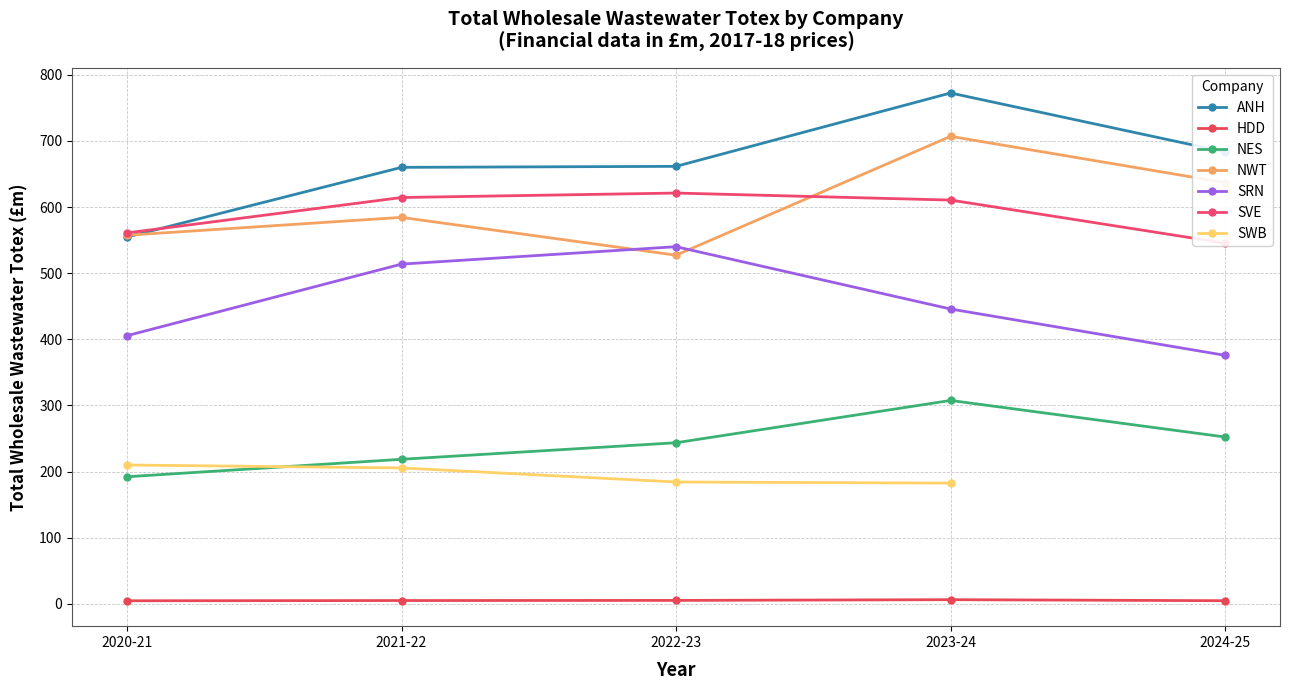

Is the value of SRN at 2020-21 greater than the value of NES at 2022-23?

Yes